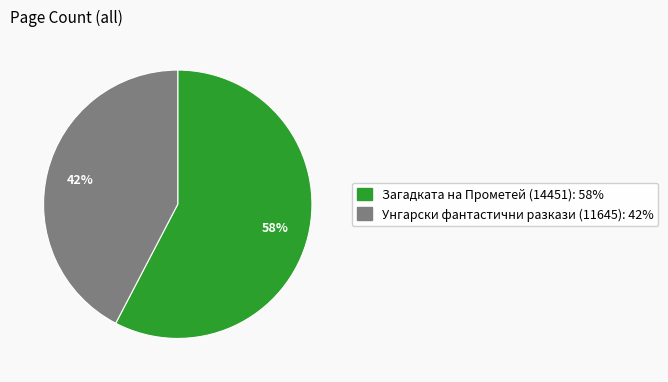

Is the sum of Унгарски фантастични разкази (11645) and Загадката на Прометей (14451) greater than half?

Yes